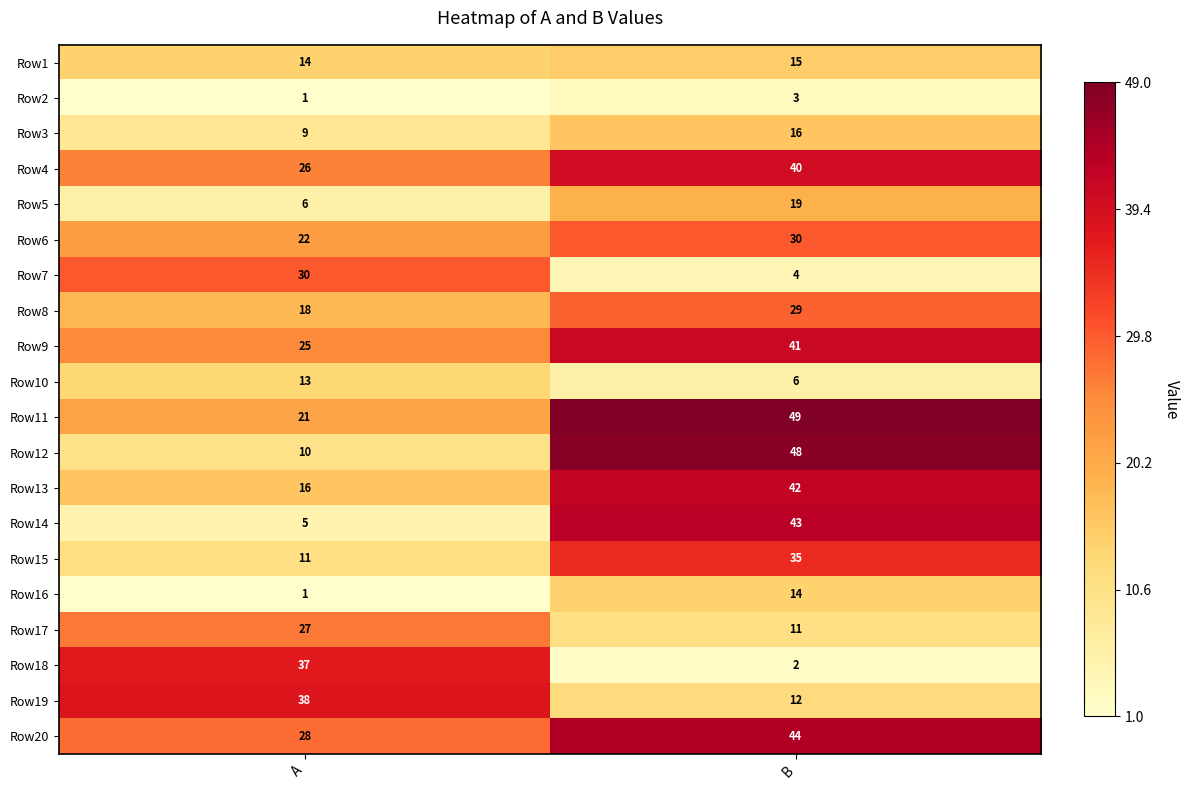

What is the sum of the Row19 values at B and A?

50